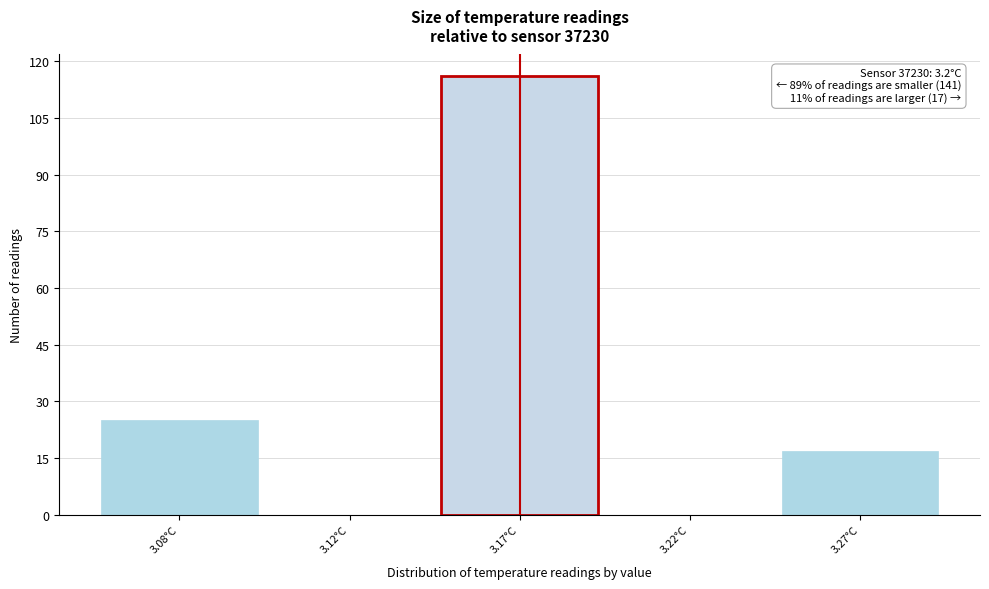

Reading left to right, list all the values displayed in this chart.

3.08°C=25	3.12°C=0	3.17°C=116	3.22°C=0	3.27°C=17